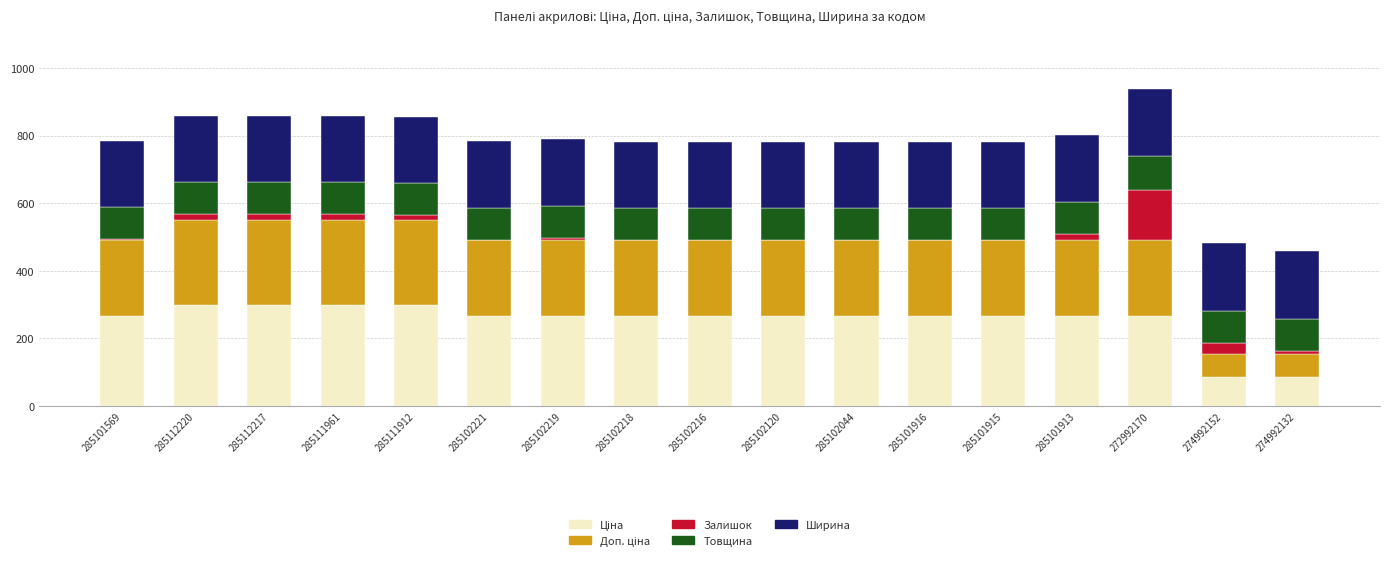

What is the total value across all series at 285102044?

781.9